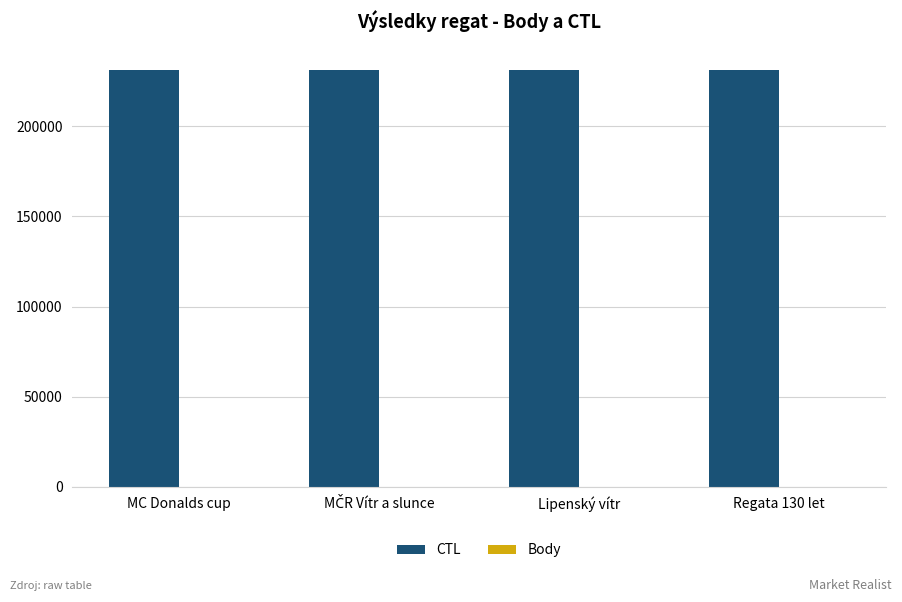

Which series has the largest total across all categories?

CTL